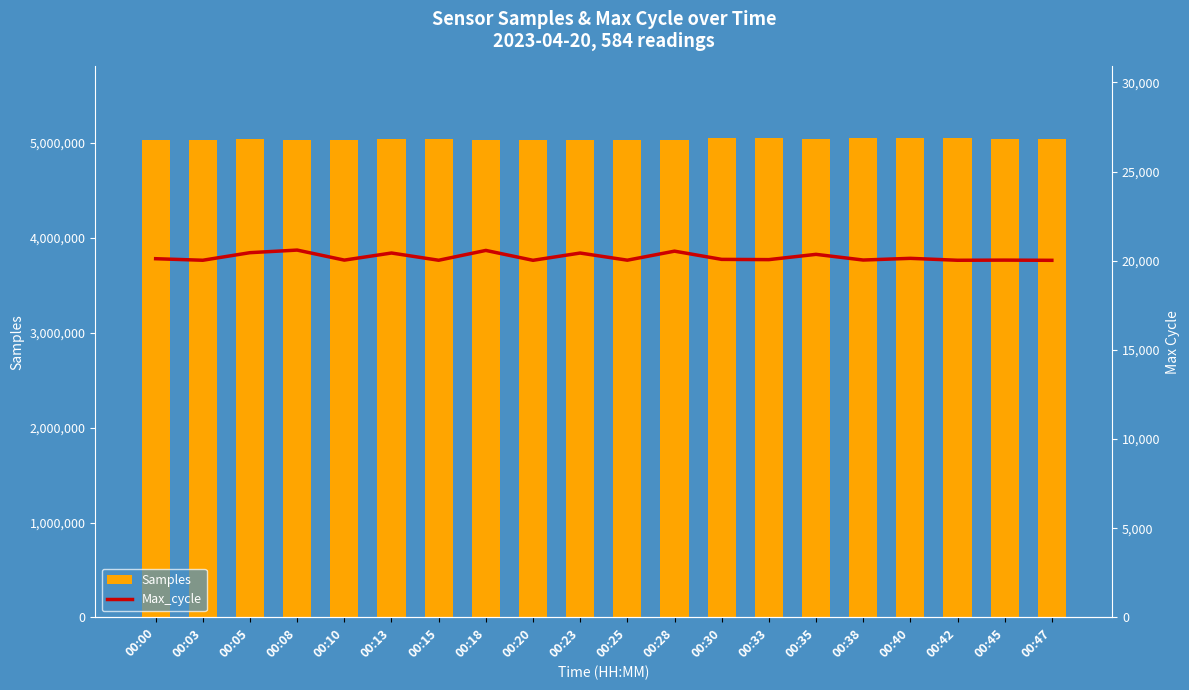

What is the value of the Max_cycle bar at the 9th from the left?

20026